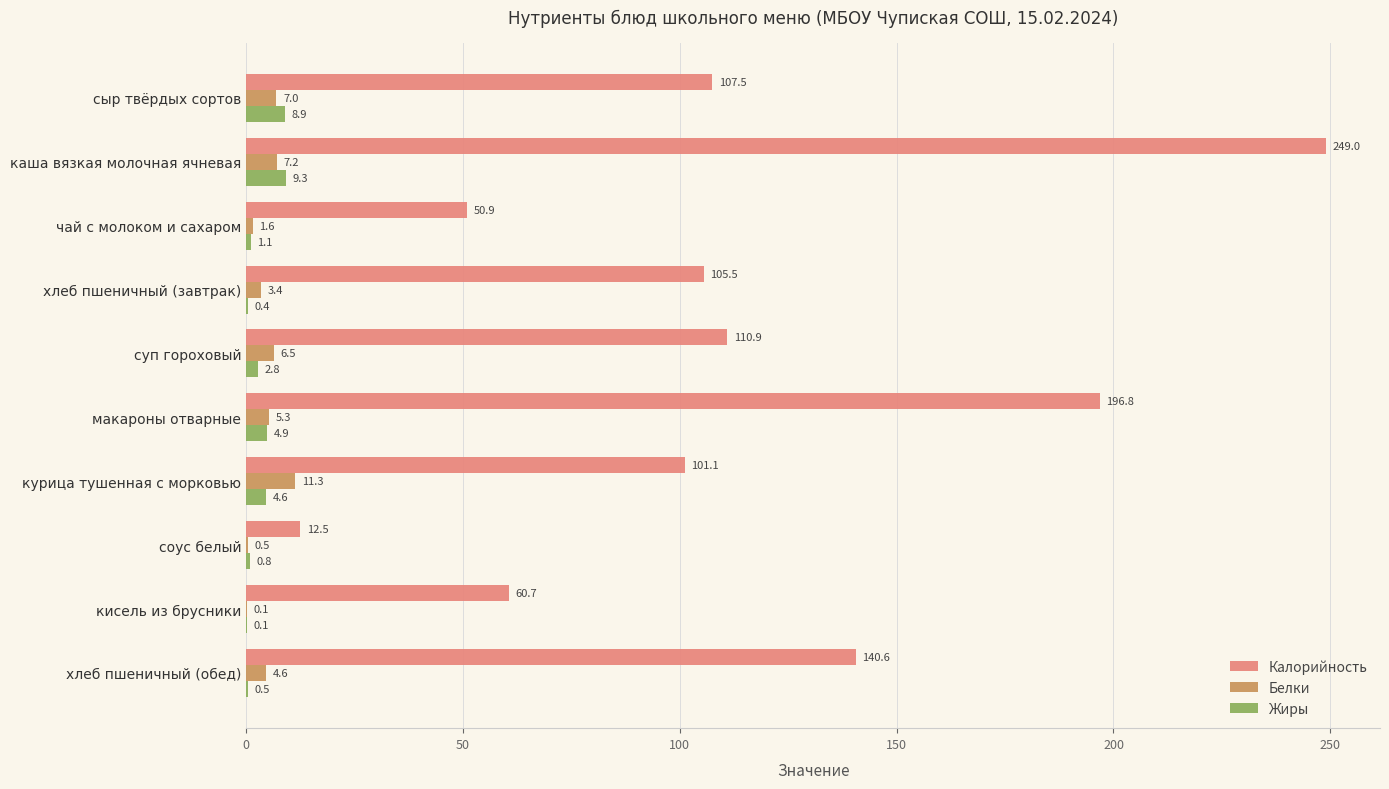

Between макароны отварные and кисель из брусники, which series saw the biggest shift?

Калорийность